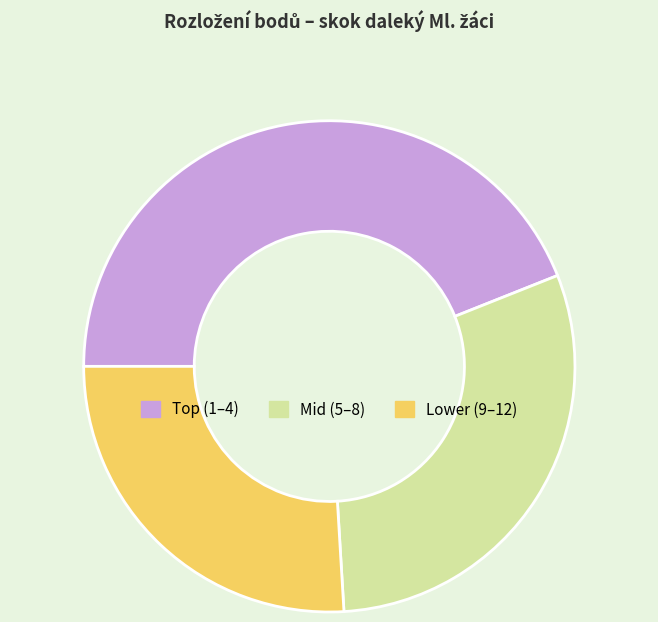

Which category has the biggest portion of the pie?

Top (1–4)